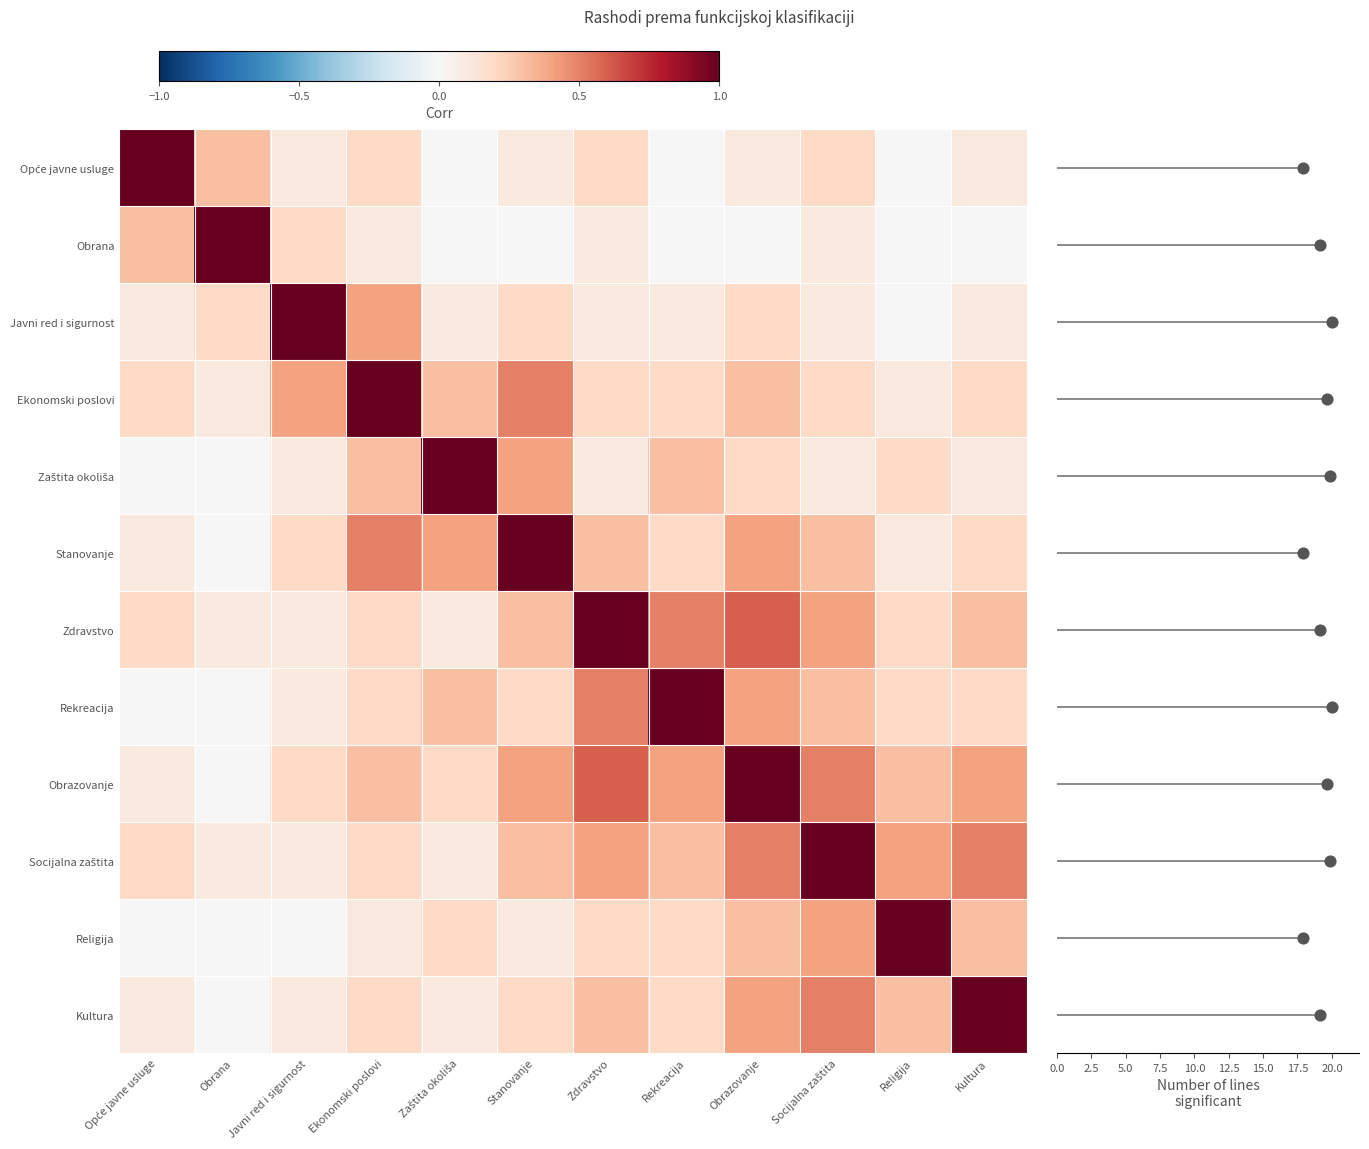

How many data points does each series have?

12